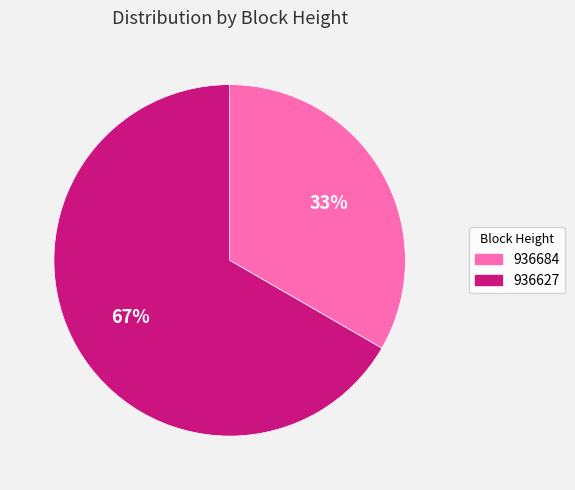

What is the smallest slice in the pie chart?

936684